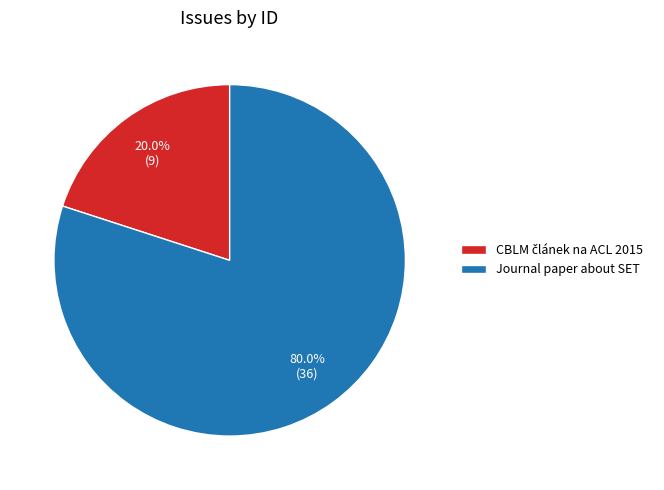

How many segments does this pie chart have?

2